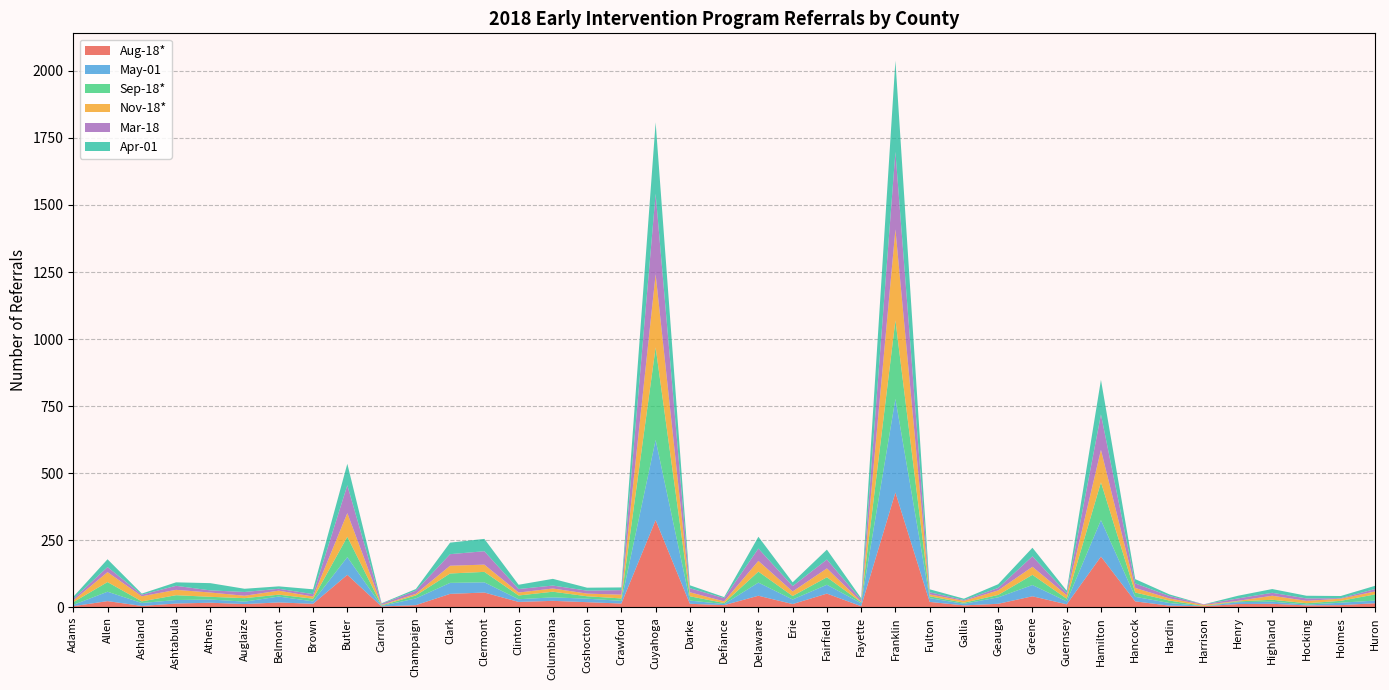

Reading left to right, extract all data points from this chart.

Aug-18*: Adams=4	Allen=23	Ashland=5	Ashtabula=14	Athens=17	Auglaize=12	Belmont=18	Brown=13	Butler=121	Carroll=3	Champaign=8	Clark=50	Clermont=55	Clinton=20	Columbiana=24	Coshocton=19	Crawford=14	Cuyahoga=325	Darke=13	Defiance=8	Delaware=43	Erie=12	Fairfield=51	Fayette=4	Franklin=428	Fulton=20	Gallia=7	Geauga=13	Greene=41	Guernsey=11	Hamilton=189	Hancock=22	Hardin=6	Harrison=4	Henry=12	Highland=13	Hocking=7	Holmes=8	Huron=15
May-01: Adams=5	Allen=35	Ashland=11	Ashtabula=13	Athens=12	Auglaize=9	Belmont=22	Brown=9	Butler=66	Carroll=2	Champaign=25	Clark=41	Clermont=38	Clinton=10	Columbiana=13	Coshocton=13	Crawford=10	Cuyahoga=299	Darke=12	Defiance=4	Delaware=49	Erie=17	Fairfield=33	Fayette=11	Franklin=349	Fulton=14	Gallia=6	Geauga=24	Greene=42	Guernsey=11	Hamilton=136	Hancock=17	Hardin=10	Harrison=0	Henry=7	Highland=8	Hocking=3	Holmes=9	Huron=10
Sep-18*: Adams=10	Allen=36	Ashland=6	Ashtabula=18	Athens=10	Auglaize=13	Belmont=7	Brown=10	Butler=76	Carroll=2	Champaign=11	Clark=35	Clermont=39	Clinton=14	Columbiana=21	Coshocton=9	Crawford=9	Cuyahoga=345	Darke=16	Defiance=4	Delaware=41	Erie=13	Fairfield=28	Fayette=4	Franklin=293	Fulton=7	Gallia=4	Geauga=9	Greene=38	Guernsey=10	Hamilton=141	Hancock=16	Hardin=9	Harrison=1	Henry=3	Highland=7	Hocking=5	Holmes=7	Huron=23
Nov-18*: Adams=6	Allen=37	Ashland=19	Ashtabula=20	Athens=16	Auglaize=9	Belmont=15	Brown=8	Butler=88	Carroll=2	Champaign=6	Clark=29	Clermont=27	Clinton=11	Columbiana=12	Coshocton=10	Crawford=14	Cuyahoga=273	Darke=15	Defiance=6	Delaware=40	Erie=17	Fairfield=33	Fayette=2	Franklin=339	Fulton=7	Gallia=7	Geauga=17	Greene=30	Guernsey=13	Hamilton=121	Hancock=17	Hardin=8	Harrison=4	Henry=2	Highland=15	Hocking=9	Holmes=8	Huron=11
Mar-18: Adams=6	Allen=19	Ashland=6	Ashtabula=15	Athens=8	Auglaize=14	Belmont=7	Brown=9	Butler=104	Carroll=4	Champaign=12	Clark=43	Clermont=50	Clinton=13	Columbiana=11	Coshocton=11	Crawford=17	Cuyahoga=300	Darke=15	Defiance=12	Delaware=46	Erie=20	Fairfield=33	Fayette=7	Franklin=289	Fulton=8	Gallia=3	Geauga=9	Greene=39	Guernsey=8	Hamilton=132	Hancock=17	Hardin=9	Harrison=2	Henry=9	Highland=11	Hocking=9	Holmes=2	Huron=9
Apr-01: Adams=8	Allen=29	Ashland=4	Ashtabula=13	Athens=27	Auglaize=12	Belmont=9	Brown=18	Butler=80	Carroll=2	Champaign=6	Clark=43	Clermont=46	Clinton=16	Columbiana=25	Coshocton=11	Crawford=10	Cuyahoga=266	Darke=11	Defiance=4	Delaware=44	Erie=14	Fairfield=37	Fayette=6	Franklin=340	Fulton=11	Gallia=5	Geauga=14	Greene=32	Guernsey=9	Hamilton=129	Hancock=16	Hardin=6	Harrison=0	Henry=10	Highland=14	Hocking=10	Holmes=8	Huron=12